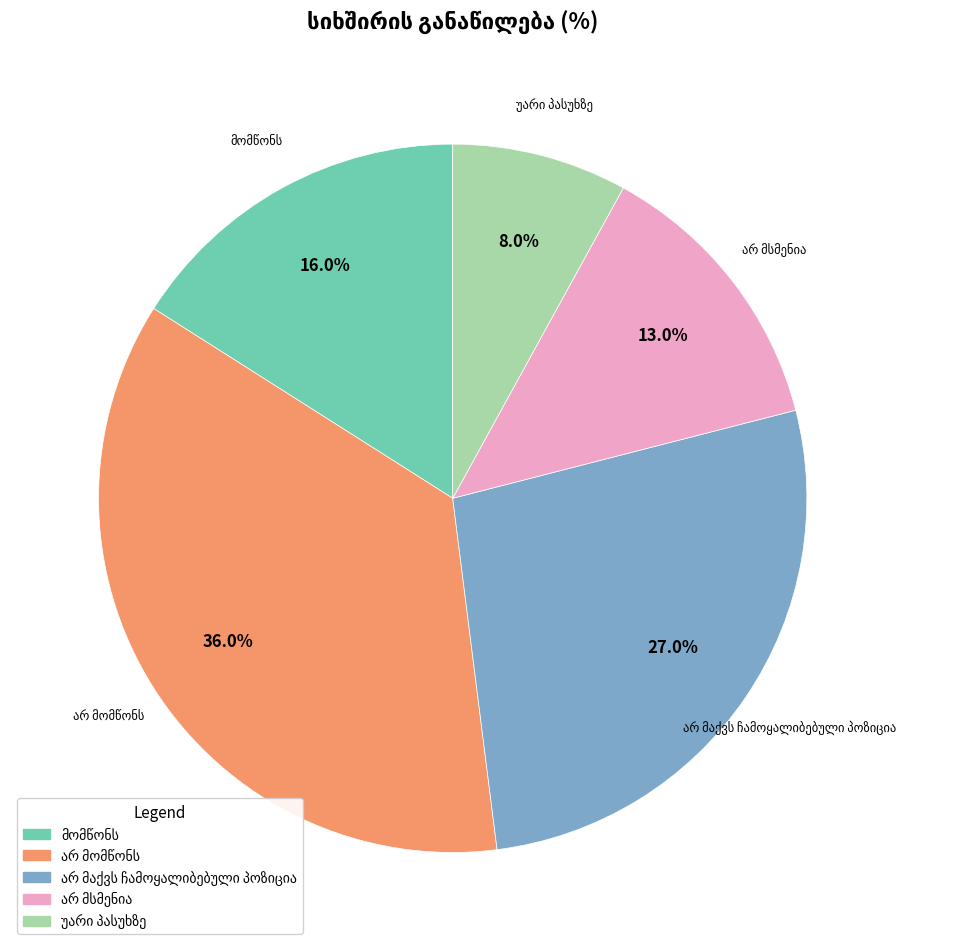

Is there any slice that represents more than half of the pie?

No